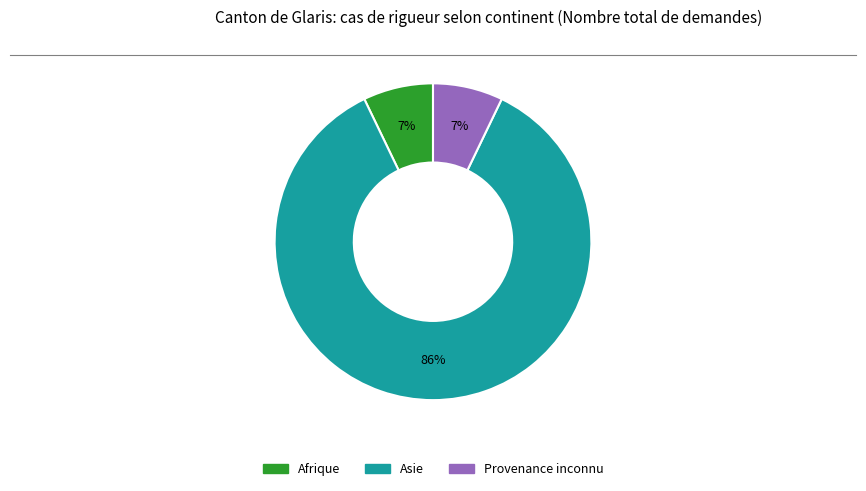

What is the ratio of the value at Afrique to the value at Asie?

0.1